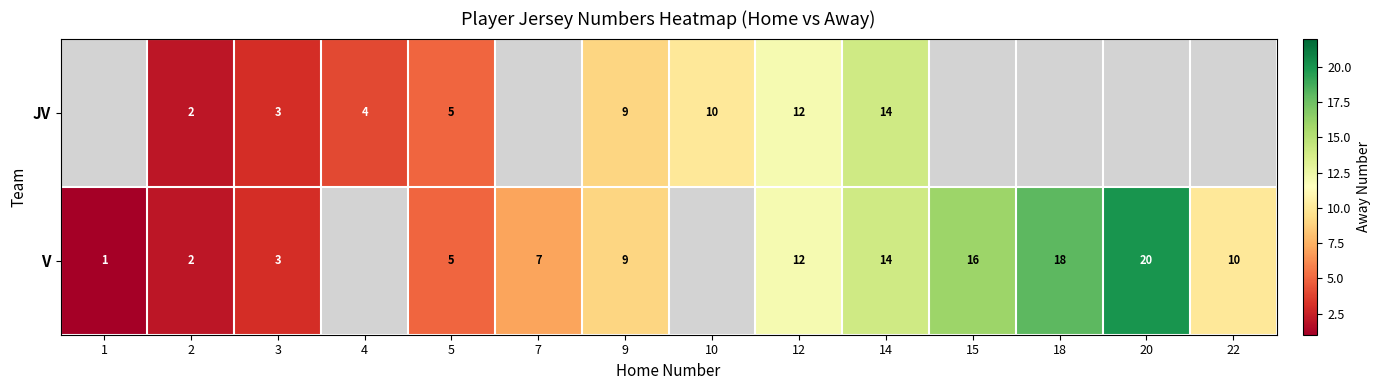

The value of JV at 4 is 1.3. True or false?

False